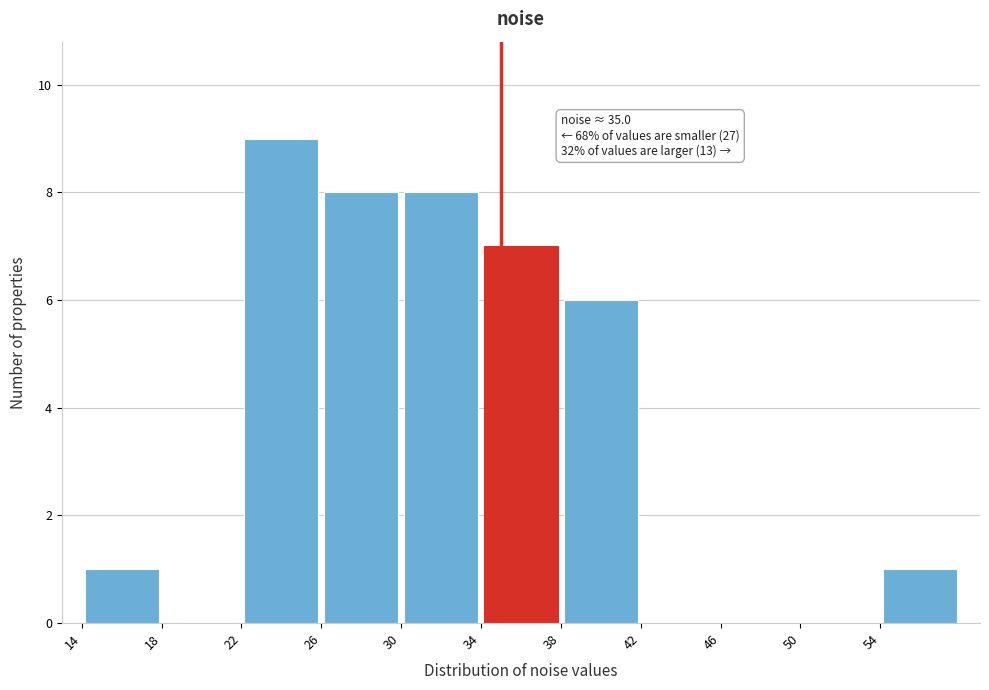

Which range on the x-axis has the tallest bar?

22 to 26